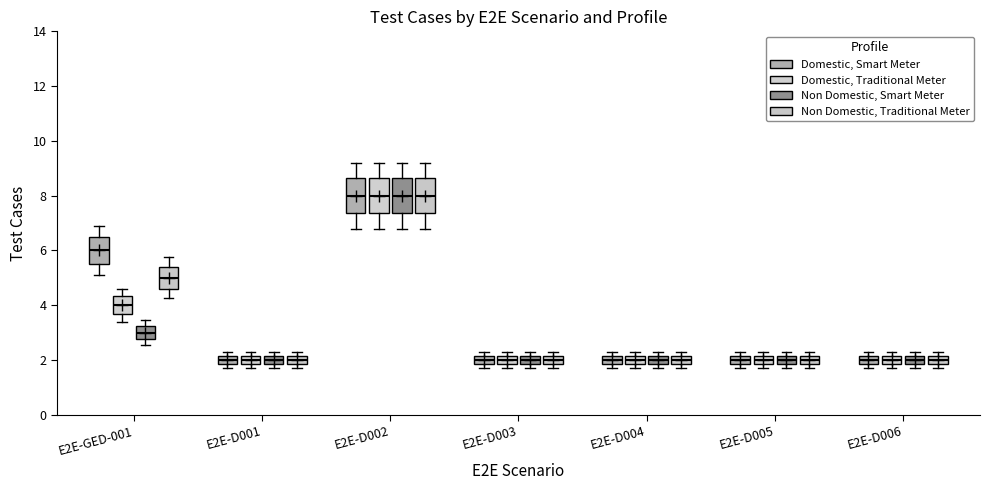

Where is the upper edge of the box for E2E-D001 (Non Domestic, Smart Meter) on the y-axis? The values are not printed on the chart, so give them approximately, as read against the axis.

2.2